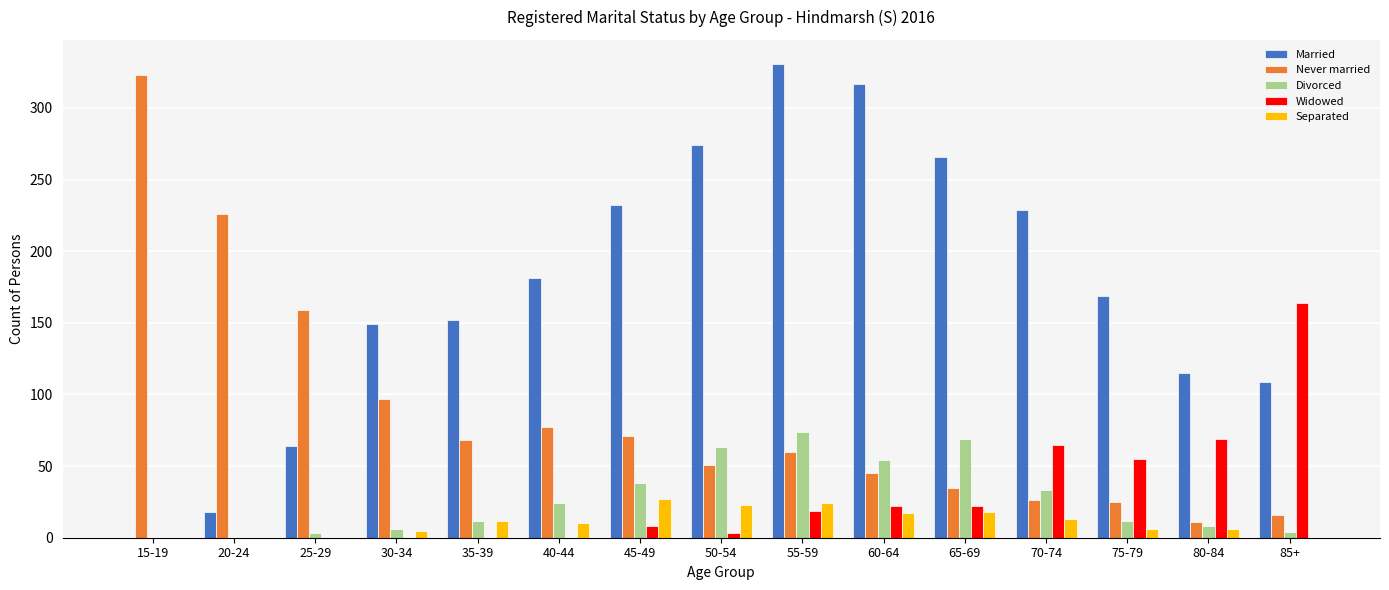

What is the maximum value for Separated?

27